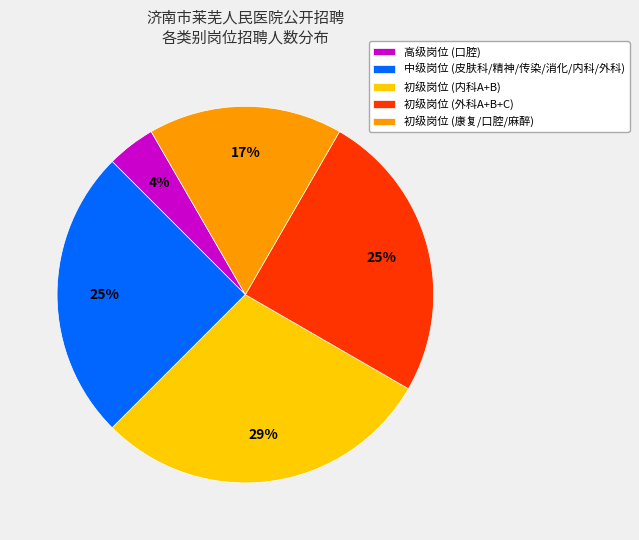

Is it true that 初级岗位 (内科A+B) is 14% of the pie?

False